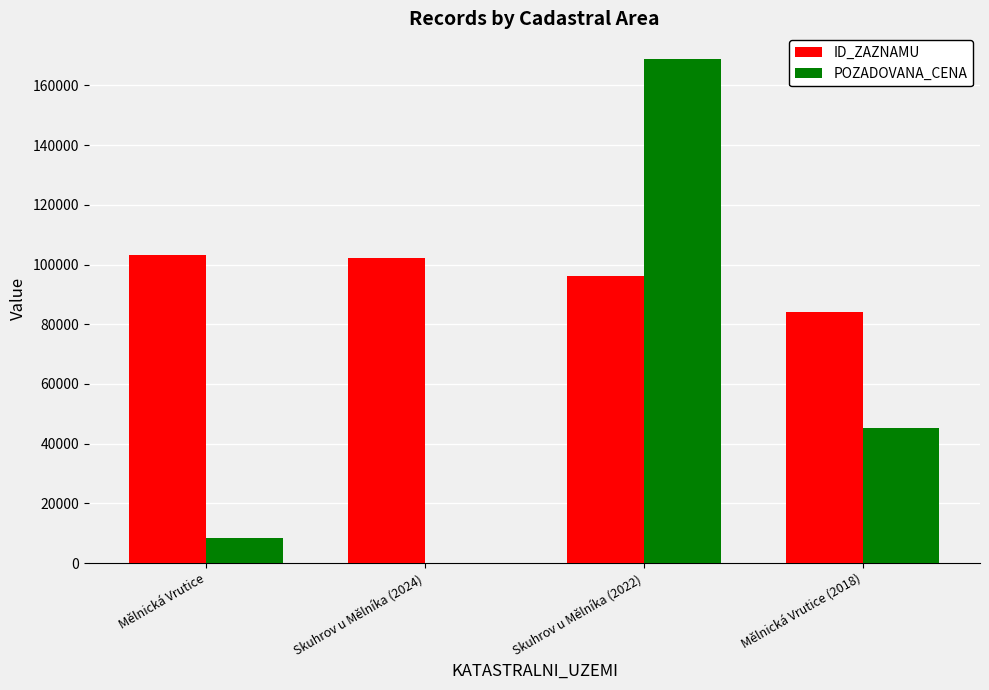

What is the sum of the POZADOVANA_CENA values at Mělnická Vrutice and Skuhrov u Mělníka (2024)?

8326